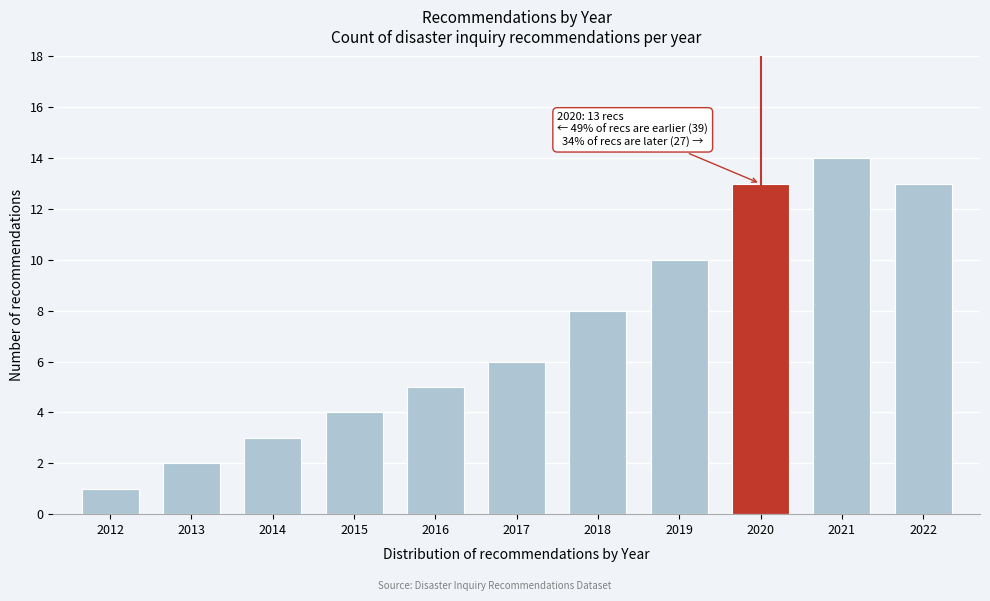

Reading right to left, what are all the values shown in this chart?

13	14	13	10	8	6	5	4	3	2	1